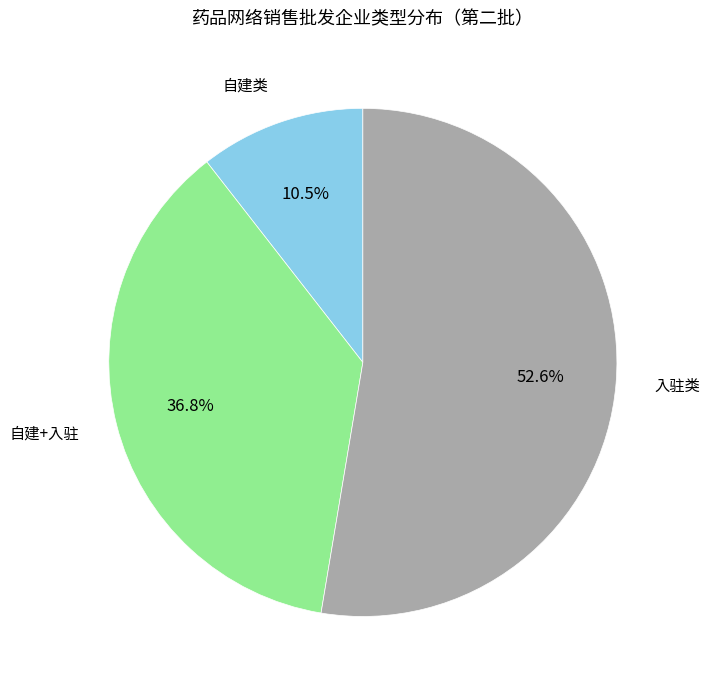

To the nearest percent, what is the difference between the 自建+入驻 and 入驻类 slice percentages?

16%